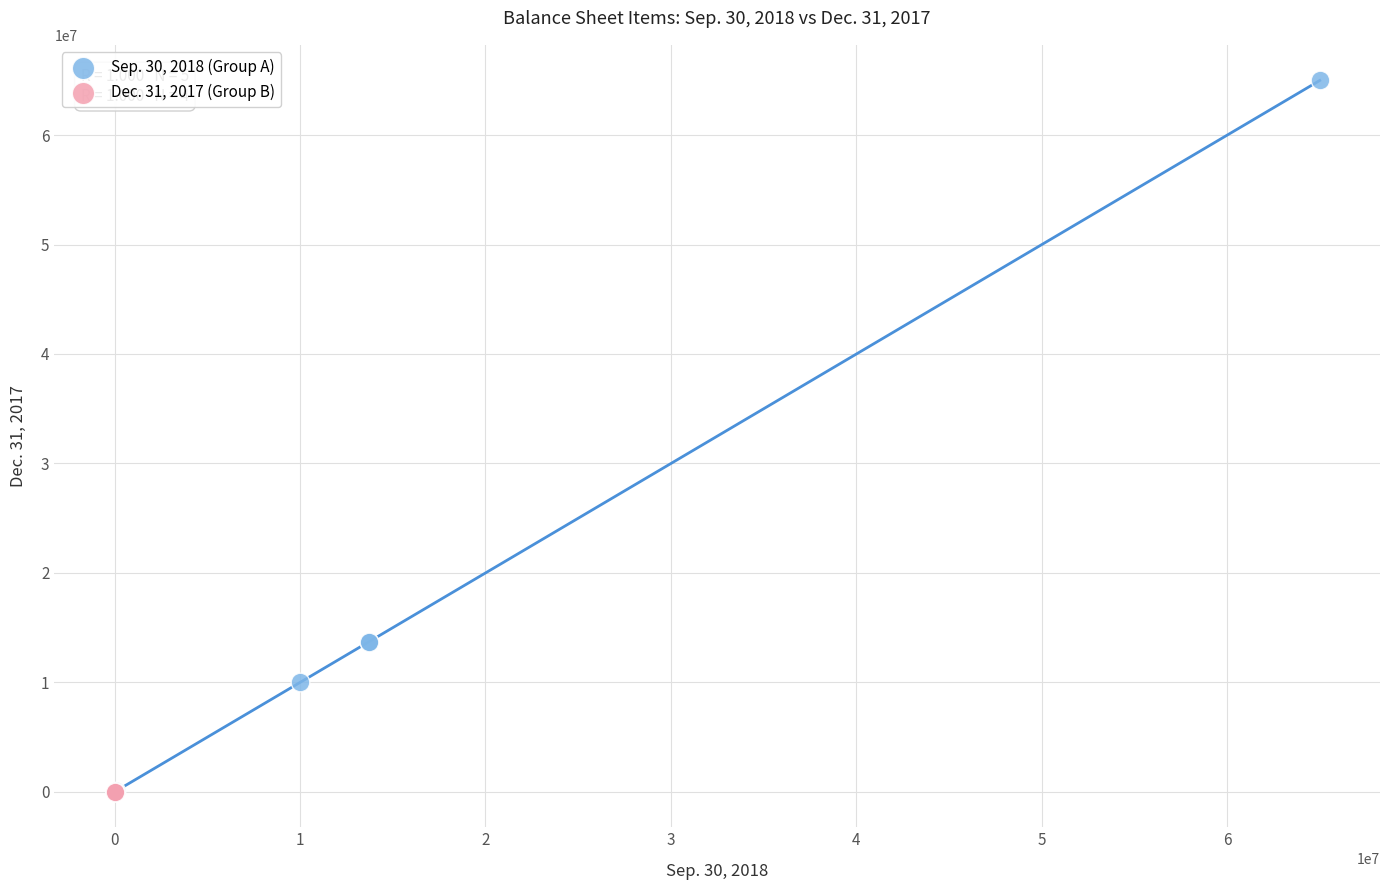

Which series contains the highest Y value?

Sep. 30, 2018 (Group A)